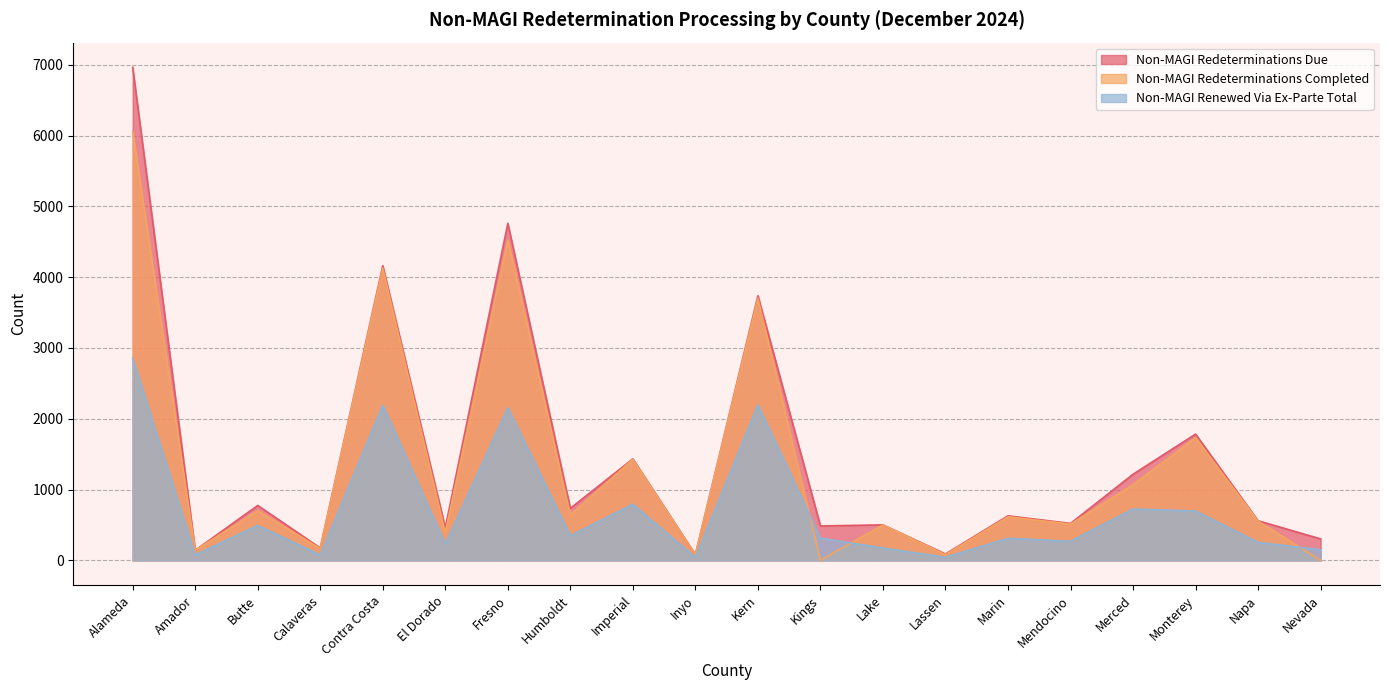

What is the difference between the maximum and minimum values in the Non-MAGI Redeterminations Completed series?

6057